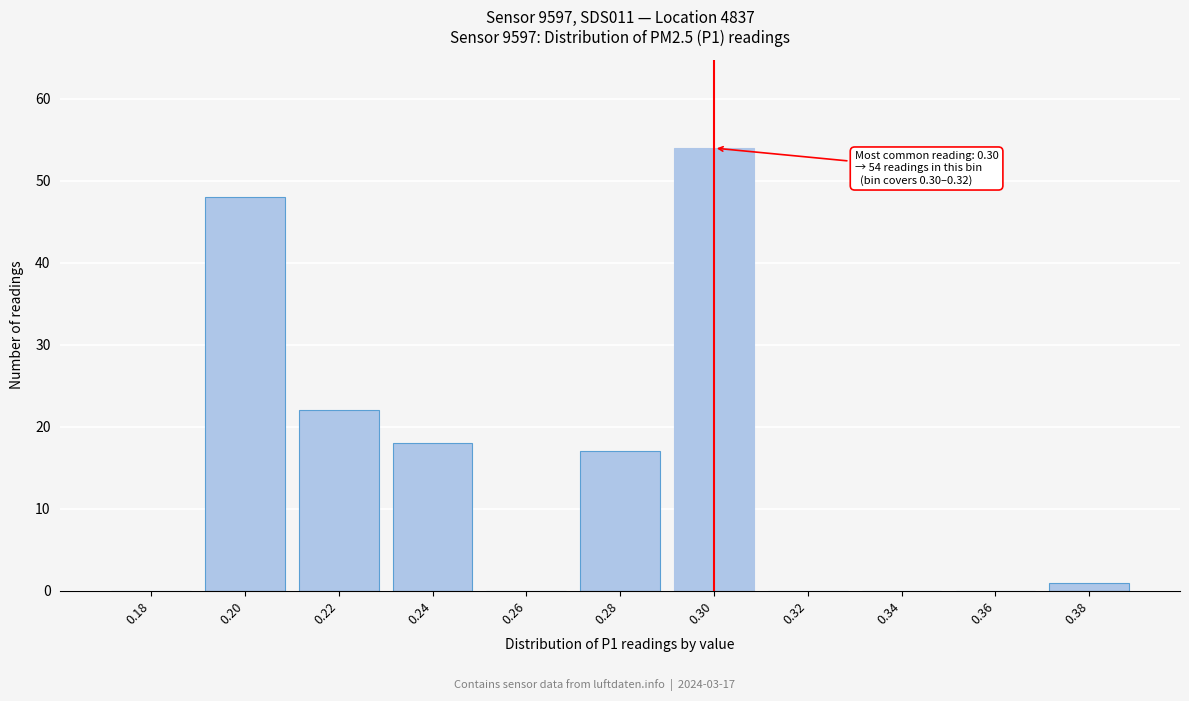

Reading left to right, extract all data points from this chart.

0.18=0	0.20=48	0.22=22	0.24=18	0.26=0	0.28=17	0.30=54	0.32=0	0.34=0	0.36=0	0.38=1